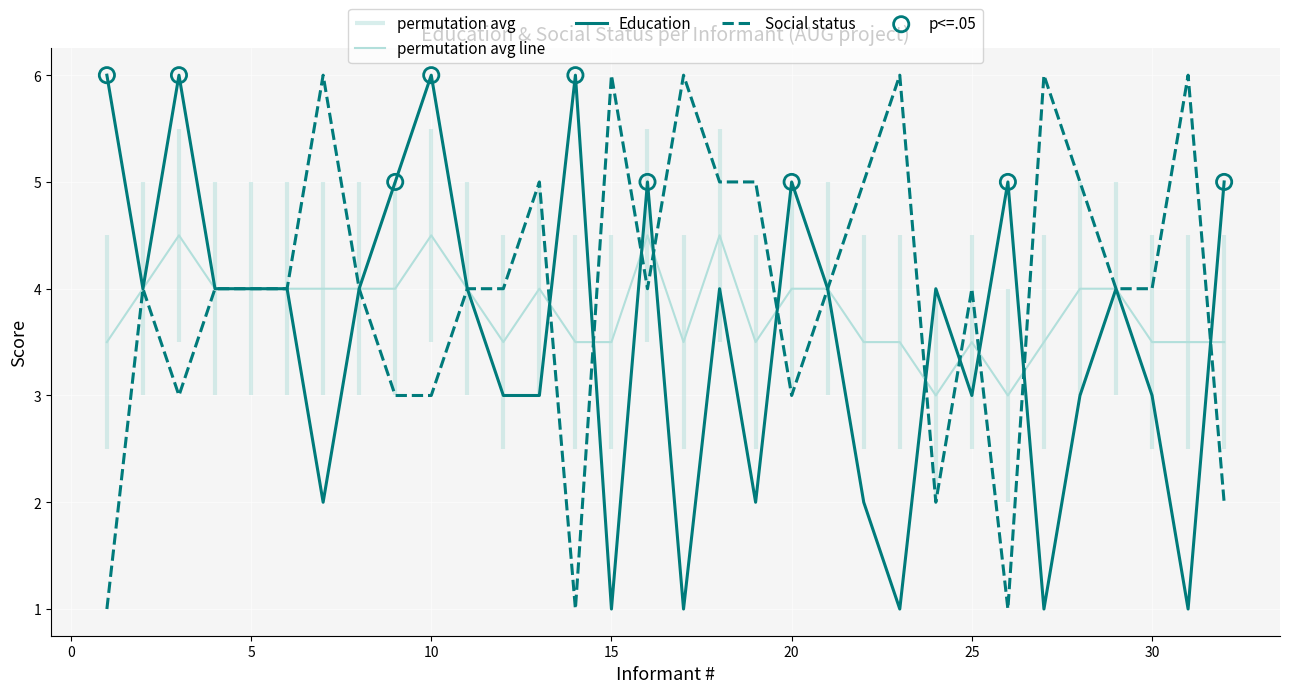

Which series has the largest total across all categories?

Social status